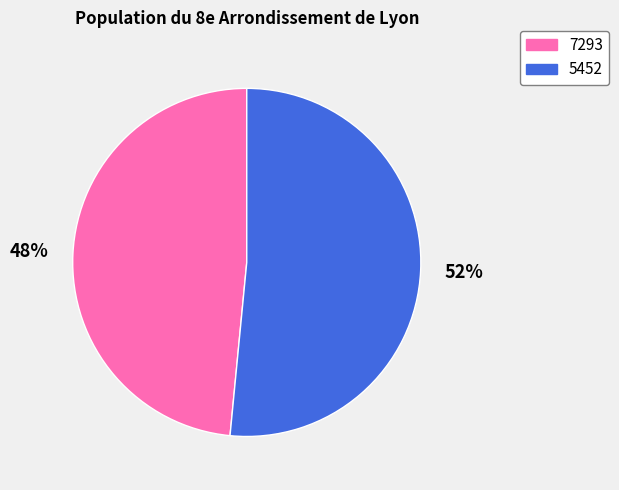

What percentage is the 7293 slice, to the nearest percent?

48%